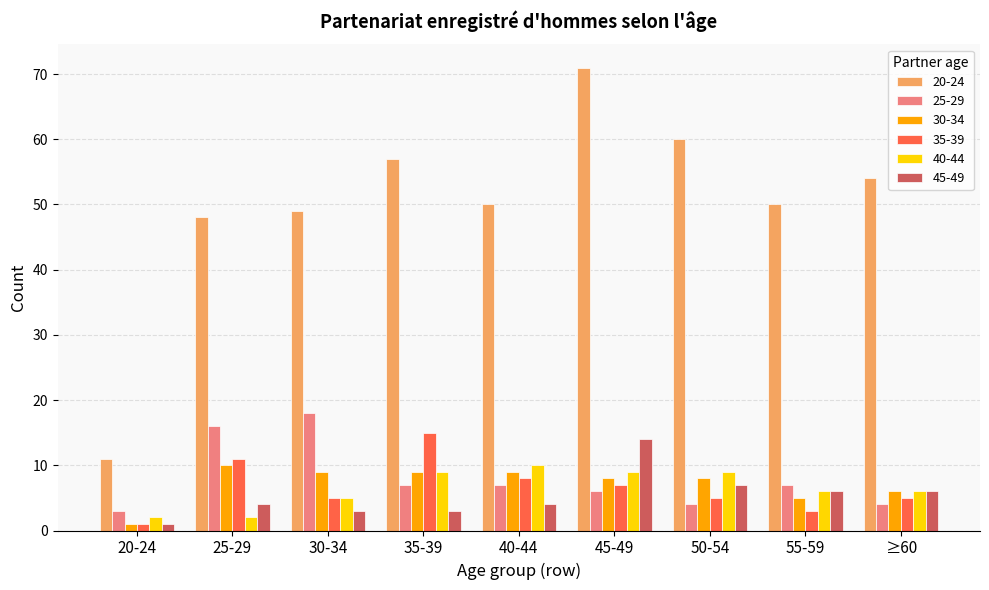

What is the value of the 40-44 bar at the 4th from the left?

9